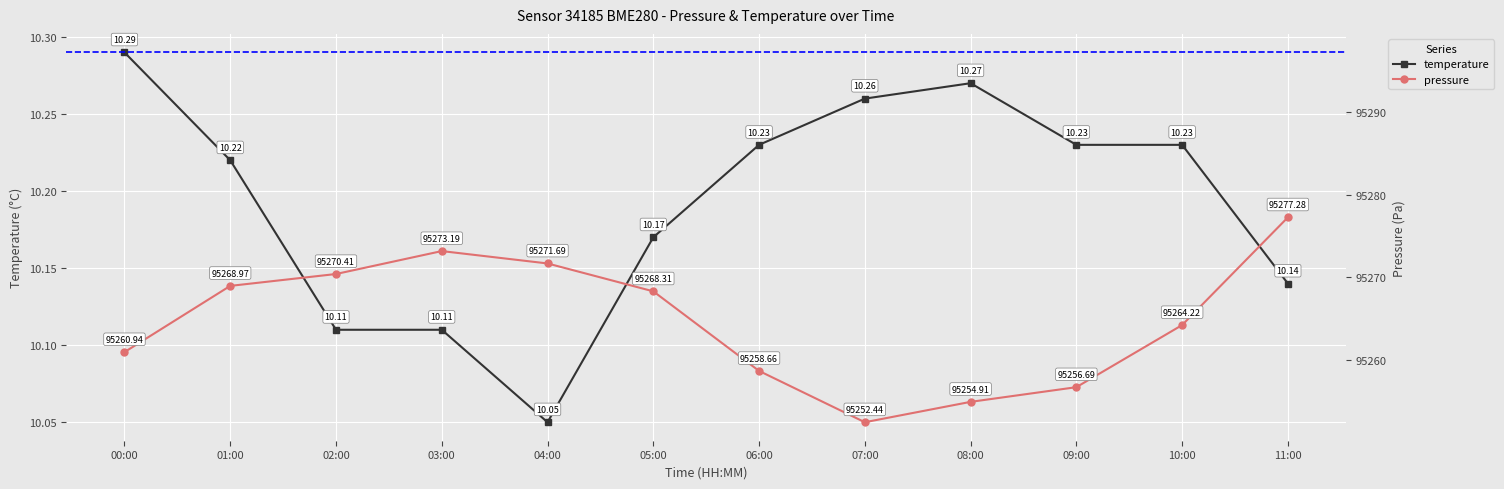

How many lines are shown in the chart?

2